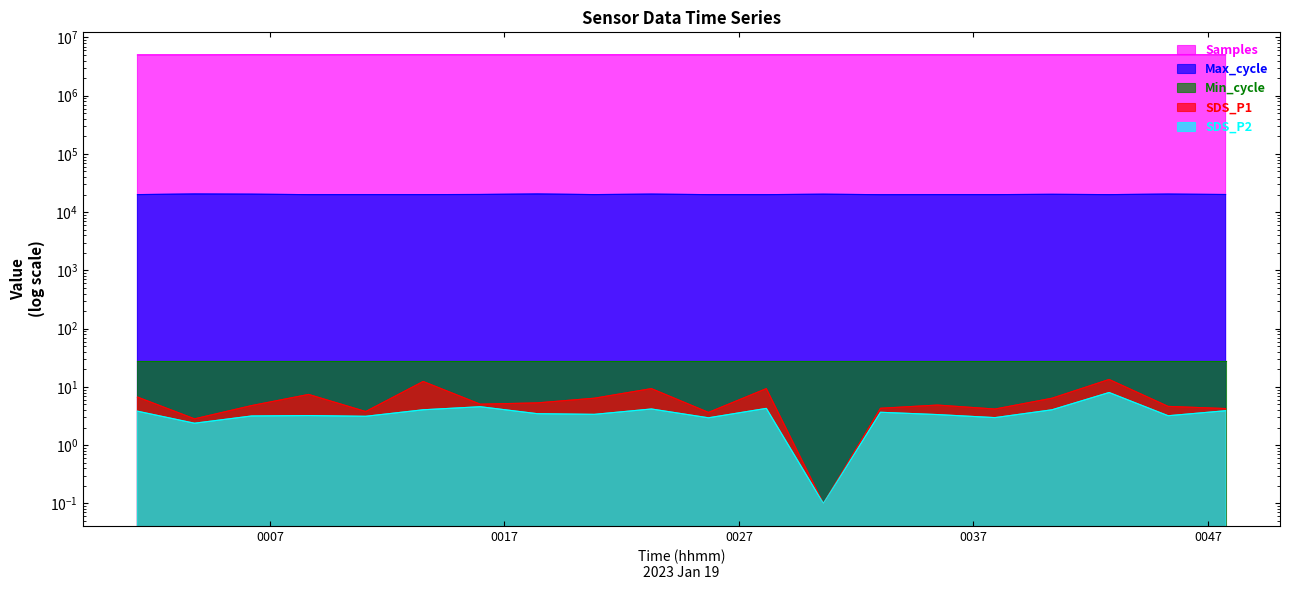

What is the average value of the SDS_P1 series?

6.0